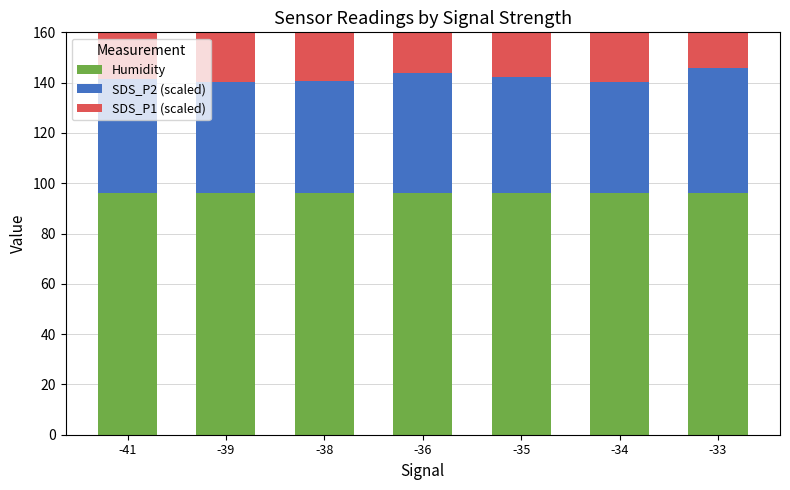

Count the Humidity values in the range 95 to 96.

7